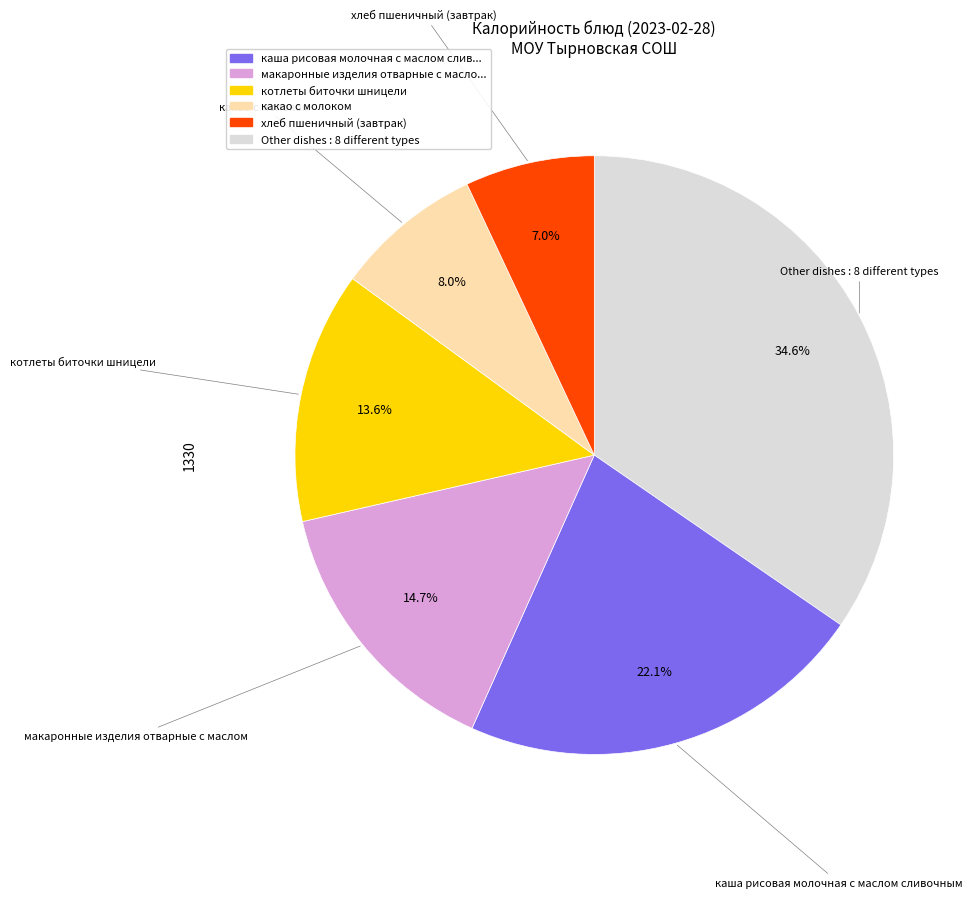

Is there any slice that represents more than half of the pie?

No